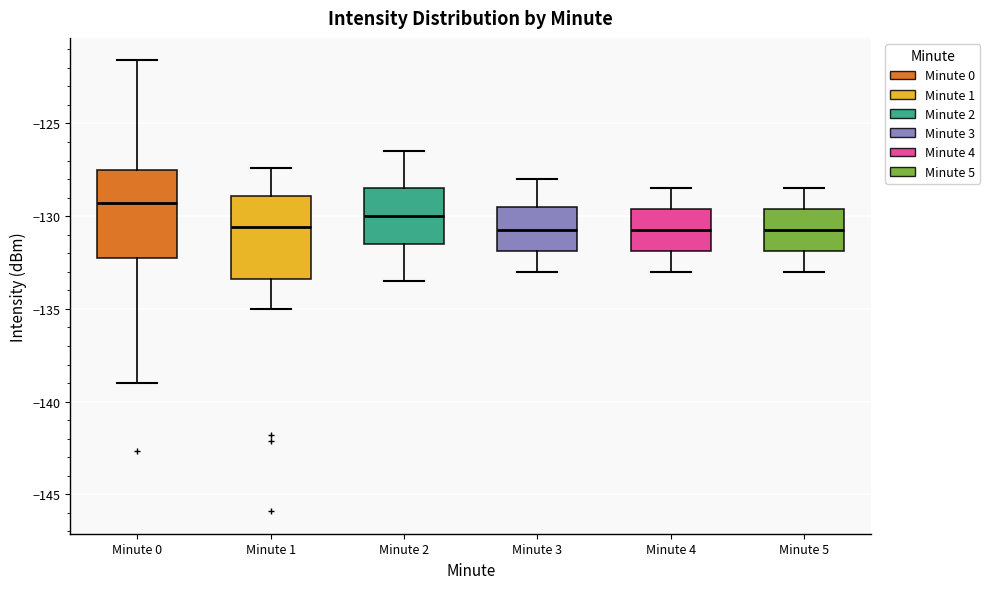

Reading left to right, read every box against the y-axis: the position of its median line, the range the box covers, and the ends of its whiskers. The values are not printed on the chart, so give them approximately, as read against the axis.

Minute 0: median -129.5, box -132.0 to -127.5, whiskers -139.0 to -121.5
Minute 1: median -130.5, box -133.5 to -129.0, whiskers -135.0 to -127.5
Minute 2: median -130.0, box -131.5 to -128.5, whiskers -133.5 to -126.5
Minute 3: median -130.5, box -132.0 to -129.5, whiskers -133.0 to -128.0
Minute 4: median -130.5, box -132.0 to -129.5, whiskers -133.0 to -128.5
Minute 5: median -130.5, box -132.0 to -129.5, whiskers -133.0 to -128.5